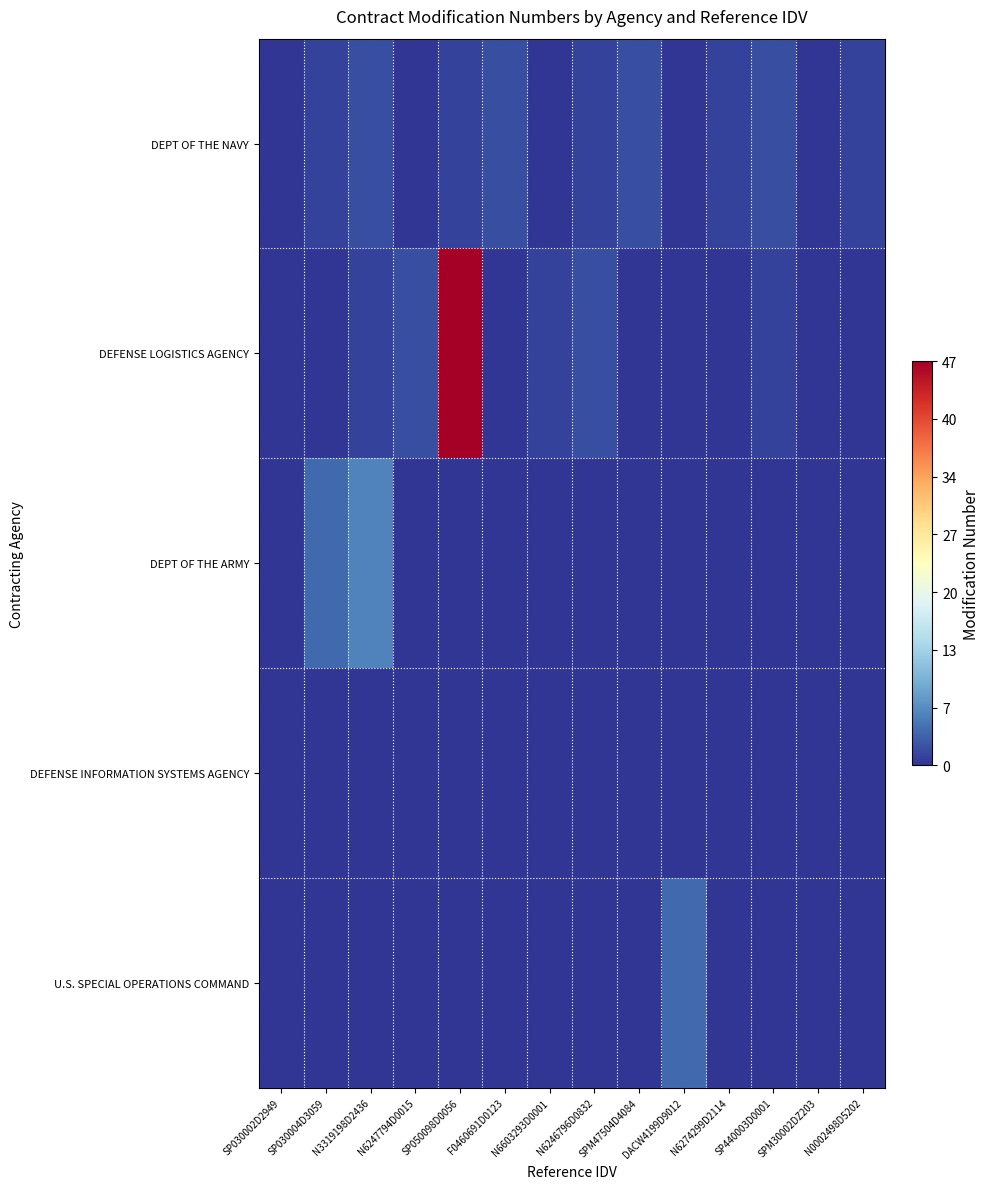

At which category does the chart reach its minimum across all series?

SP030002D2949